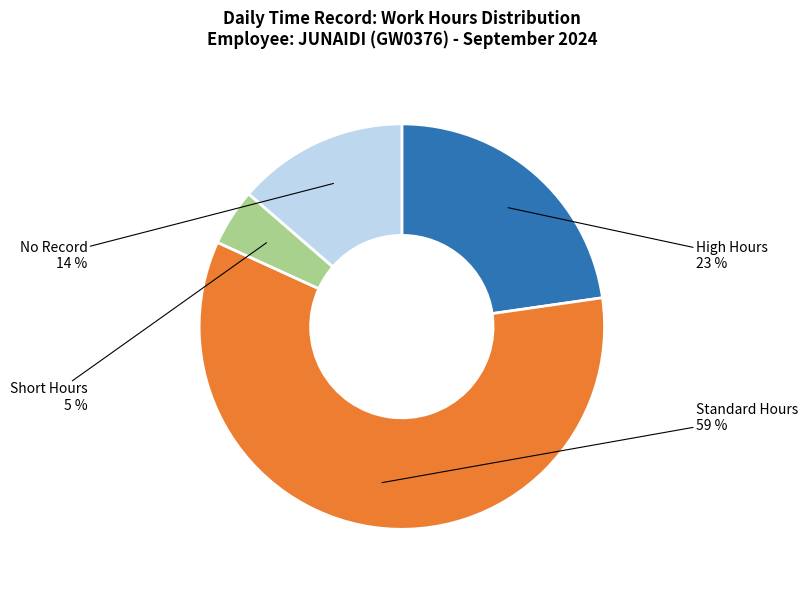

Is there any slice that represents more than half of the pie?

Yes